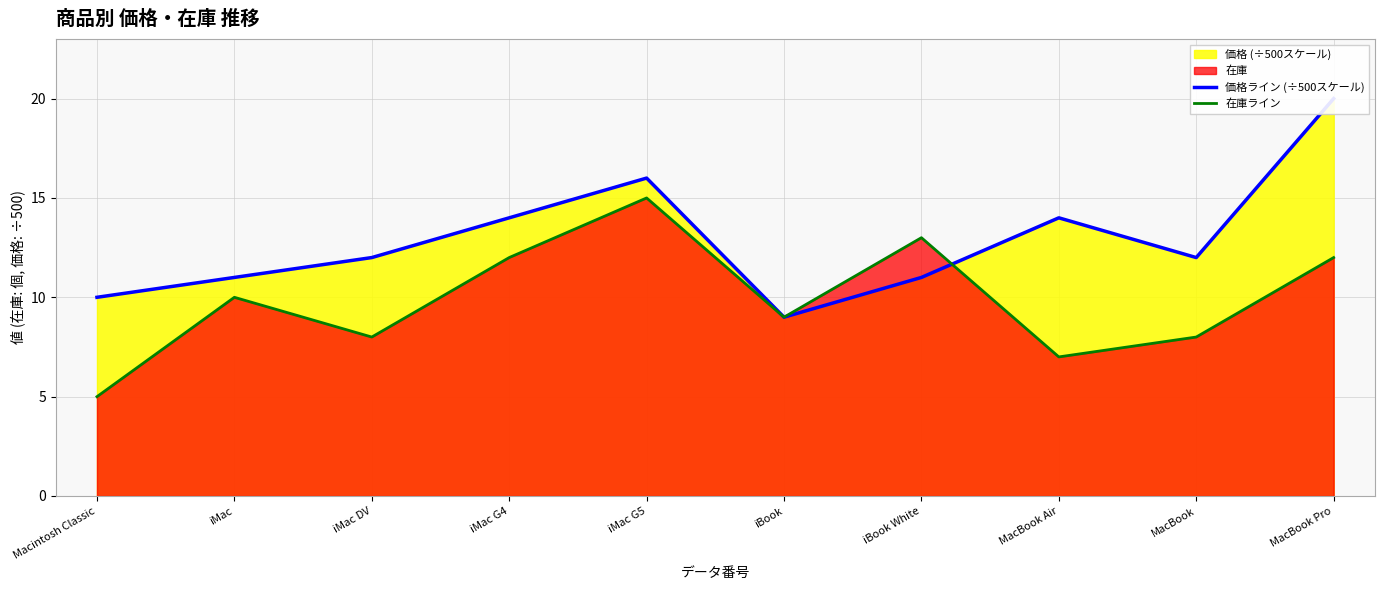

What position from the right is iMac DV?

8